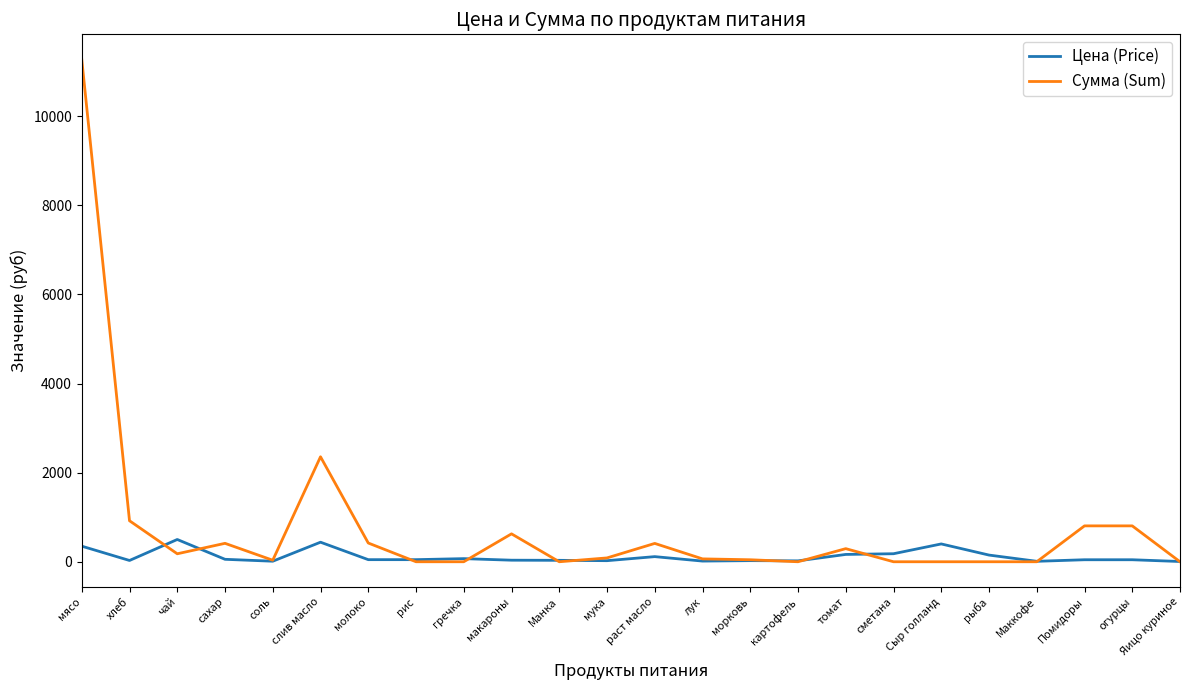

Which series has the largest range (max minus min)?

Сумма (Sum)